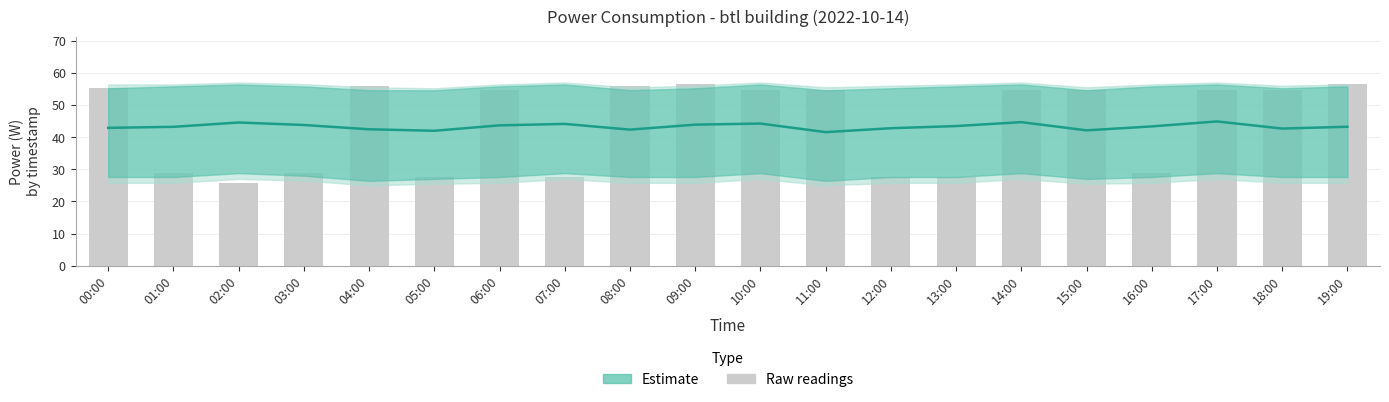

Reading left to right, extract all data points from this chart.

00:00=42.9	01:00=43.2	02:00=44.6	03:00=43.8	04:00=42.5	05:00=42.0	06:00=43.7	07:00=44.1	08:00=42.3	09:00=43.9	10:00=44.2	11:00=41.6	12:00=42.8	13:00=43.5	14:00=44.7	15:00=42.1	16:00=43.3	17:00=44.9	18:00=42.7	19:00=43.2